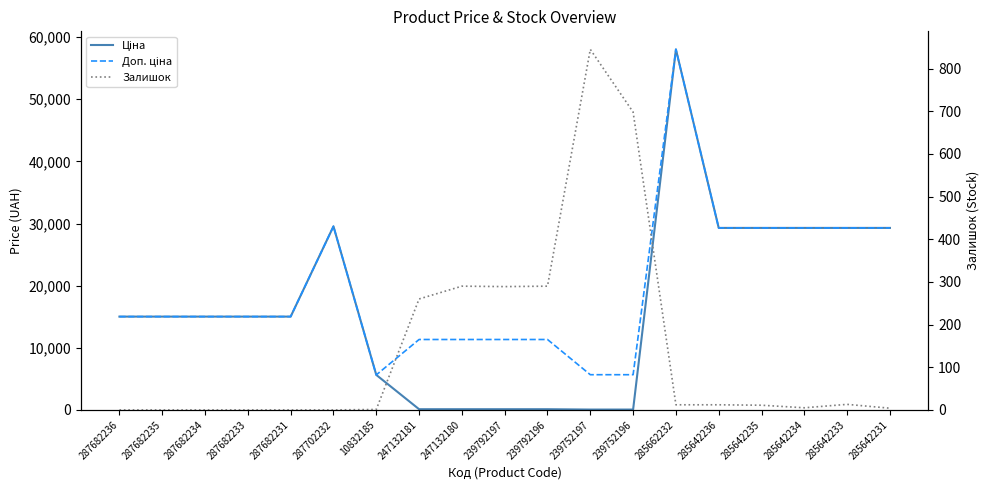

True or false: Доп. ціна and Ціна cross at least once.

False